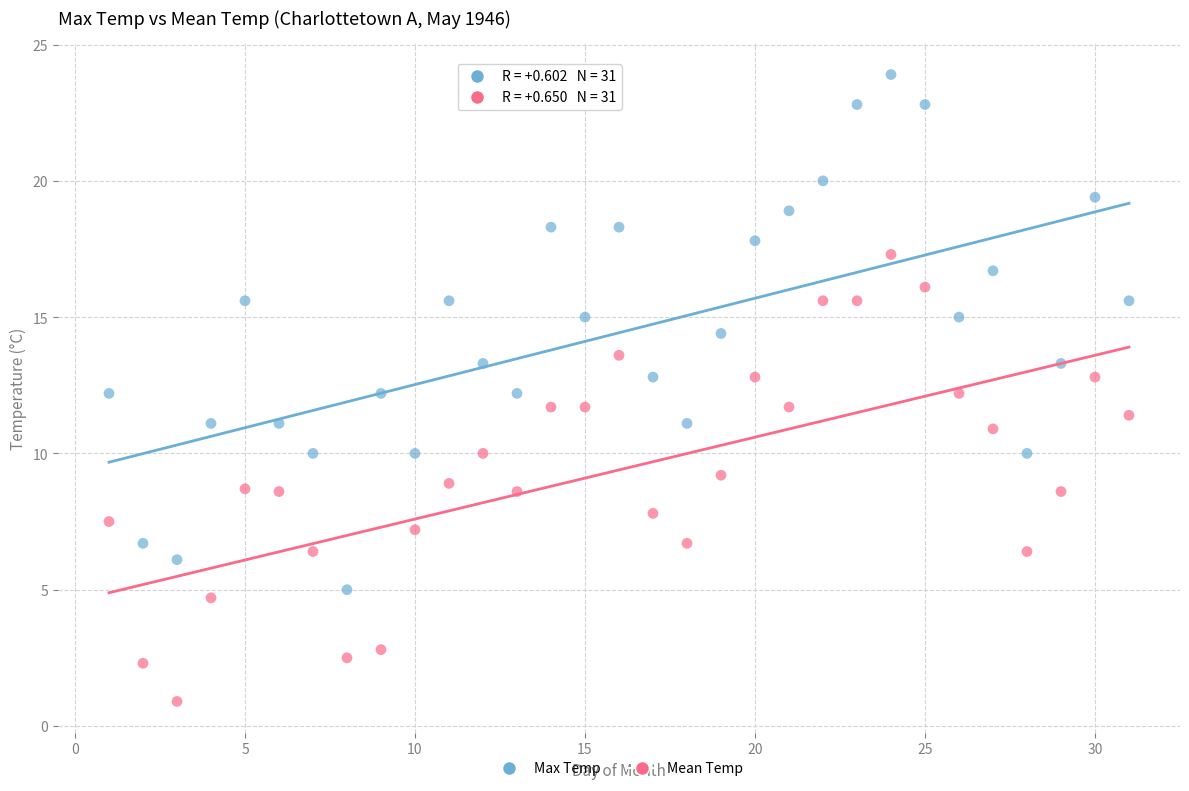

Which series contains the lowest Y value?

Mean Temp